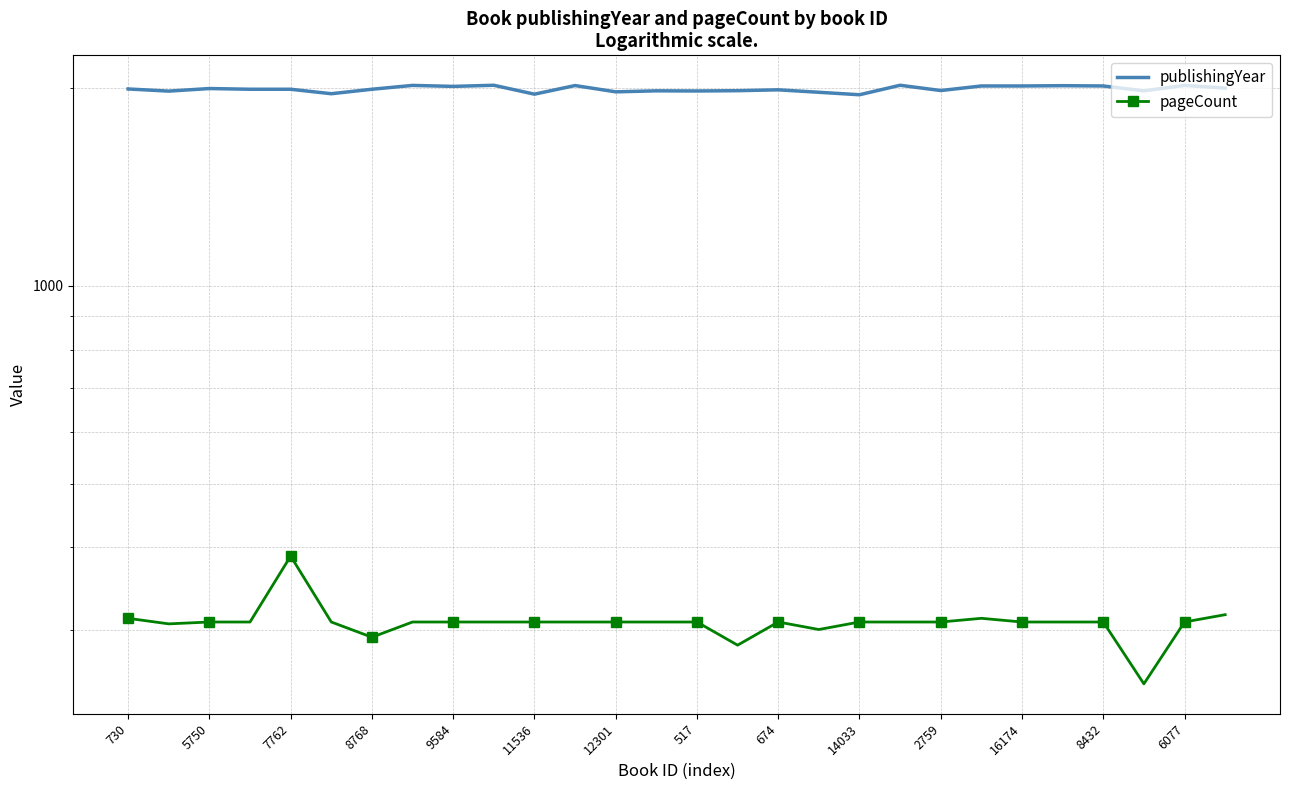

What is the minimum value for publishingYear?

1953